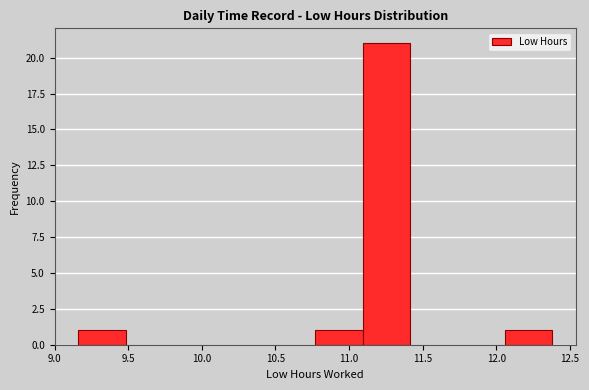

Reading left to right, list every bar in this chart as the range it spans on the x-axis followed by its height. Neither the bar edges nor the heights are printed on the chart, so give them approximately, as read against the axes.

9.15 to 9.50: 1
9.50 to 9.80: 0
9.80 to 10.15: 0
10.15 to 10.45: 0
10.45 to 10.75: 0
10.75 to 11.10: 1
11.10 to 11.40: 21
11.40 to 11.75: 0
11.75 to 12.05: 0
12.05 to 12.40: 1